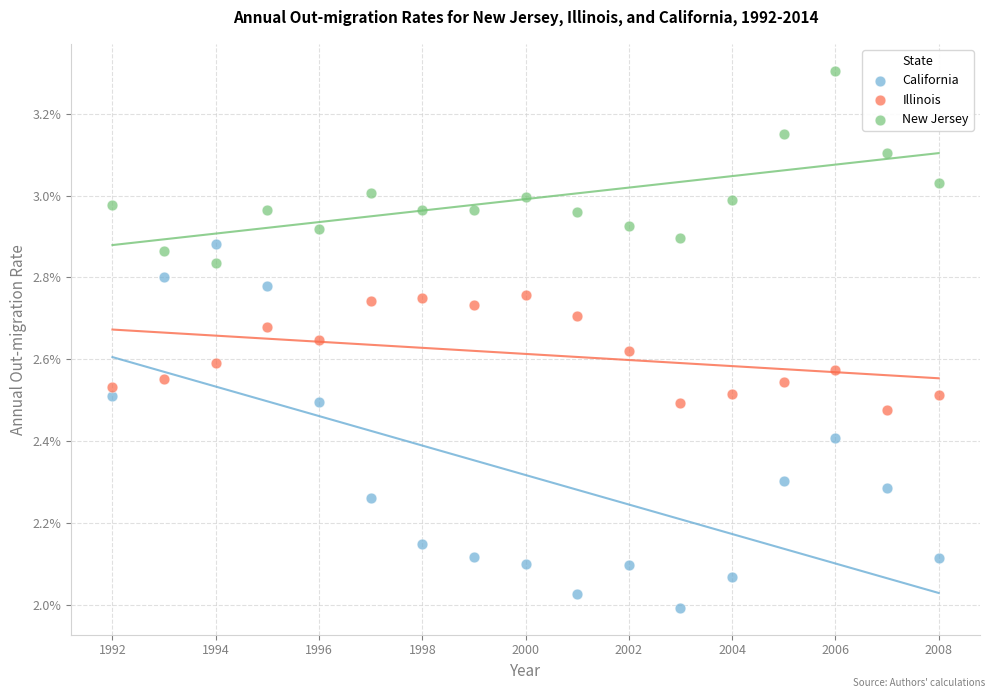

What are all the series names shown in the legend?

California, Illinois, New Jersey